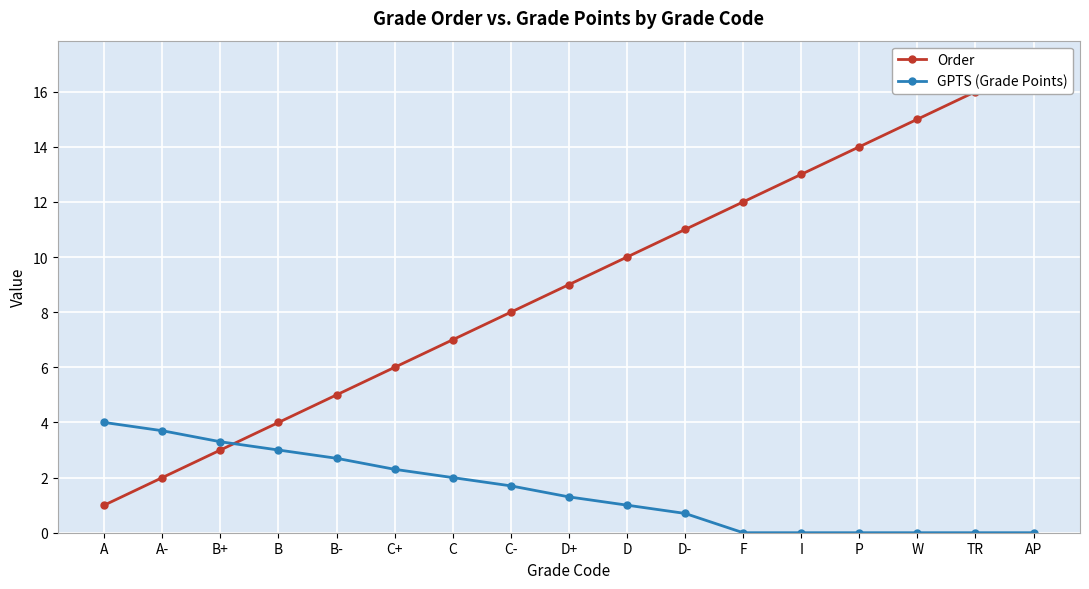

Which series has the largest range (max minus min)?

Order